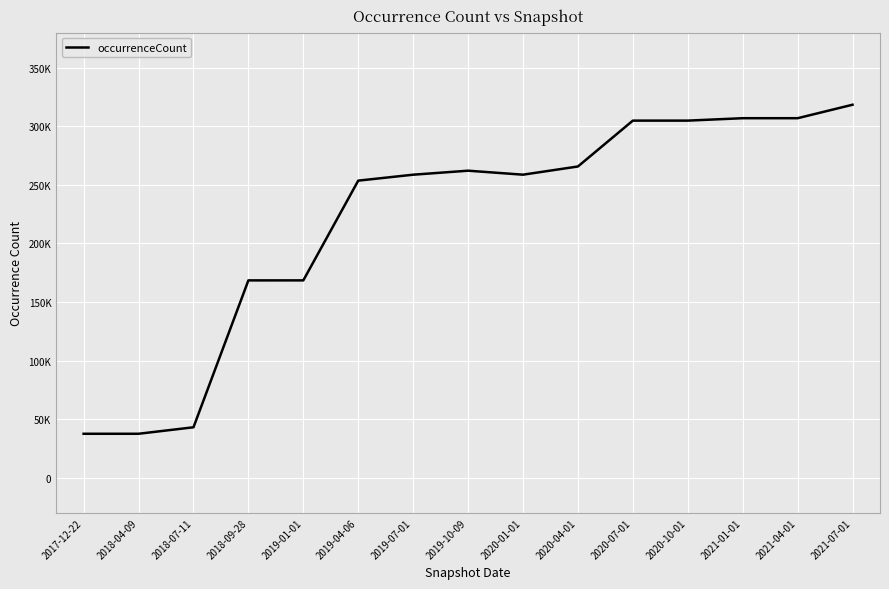

What is the minimum value shown in the chart?

37468